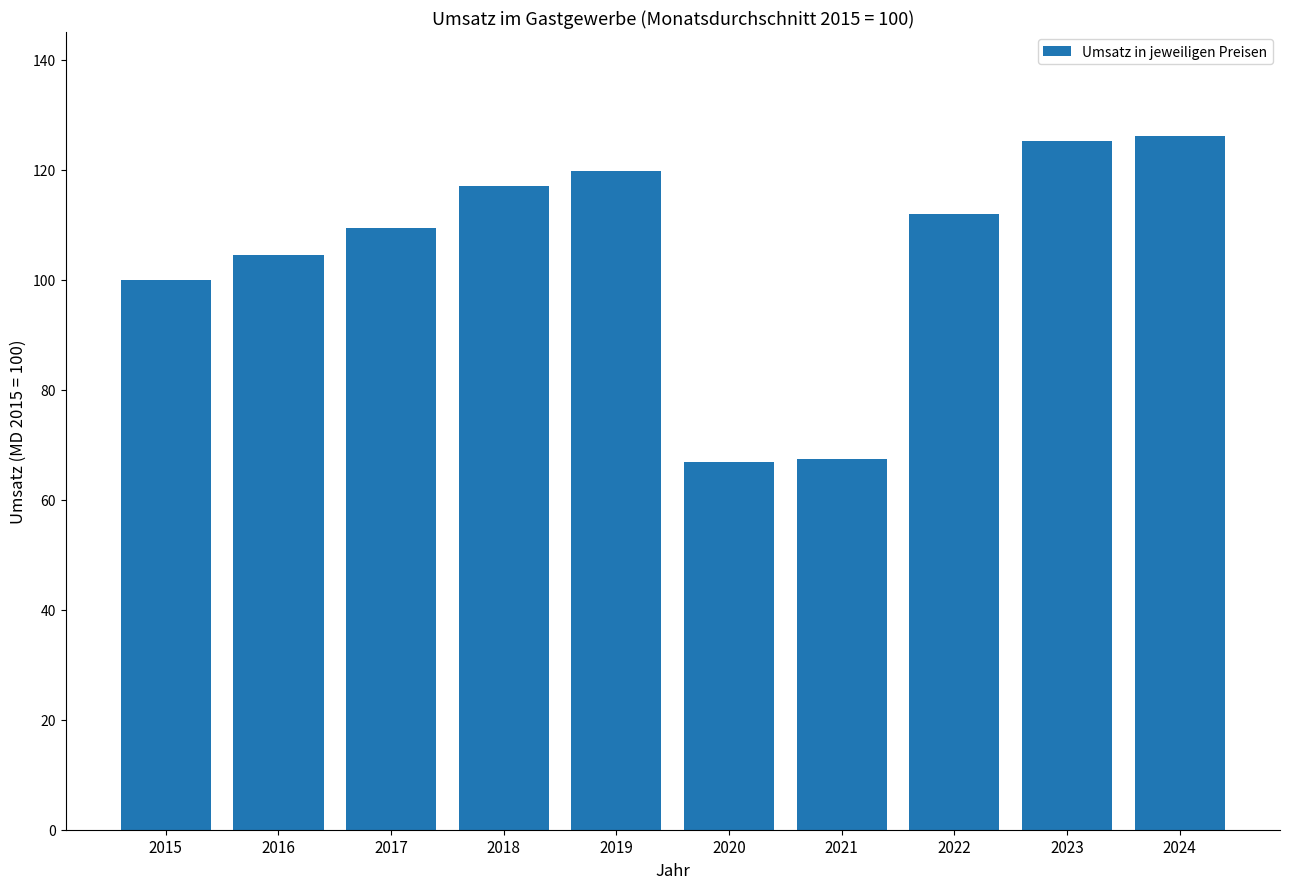

How many distinct data groups are displayed?

1